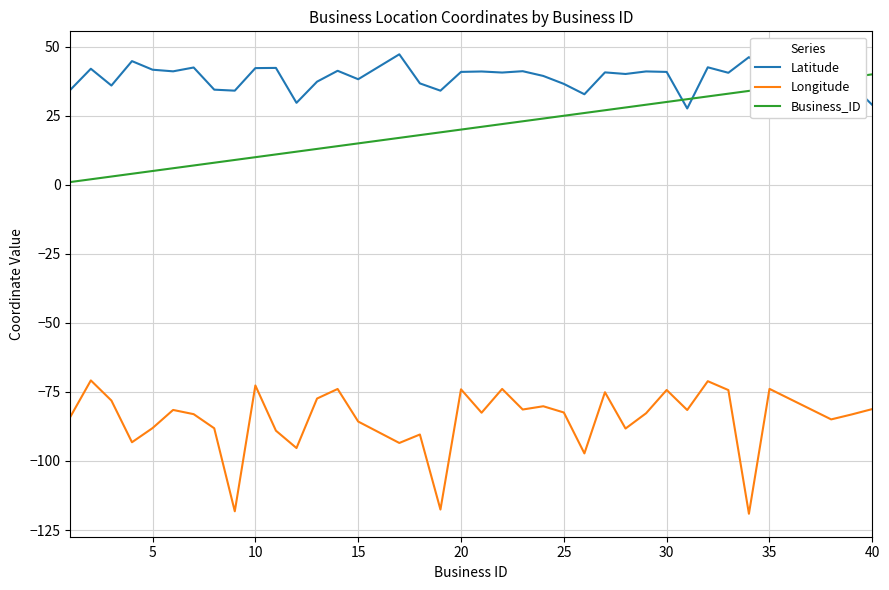

What is the minimum value shown in the chart?

-119.1